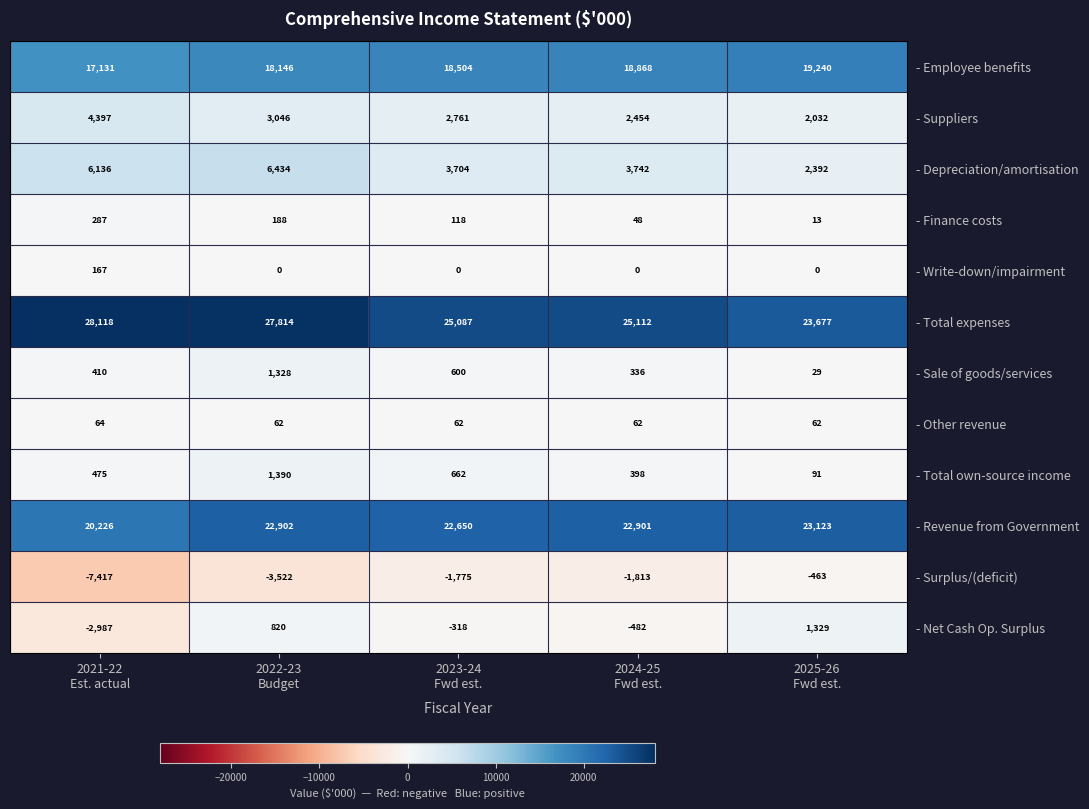

What is the smallest value displayed?

-7417